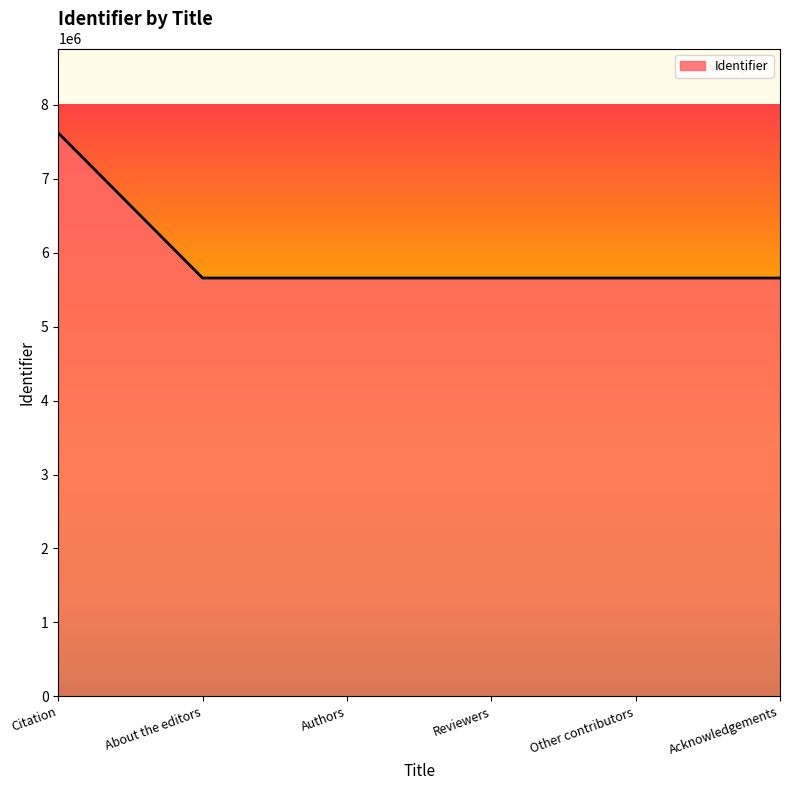

True or false: the data has more than 2 interior local peaks.

False